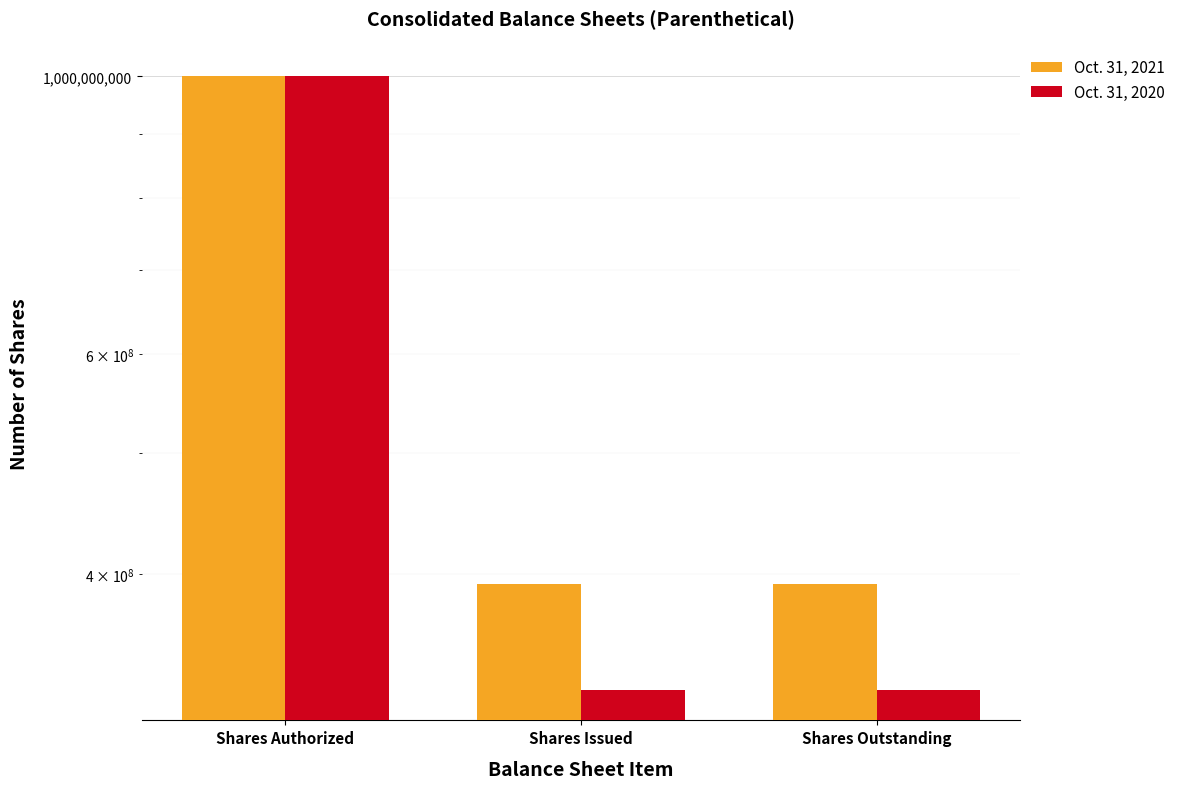

How many categories are shown in the chart?

3